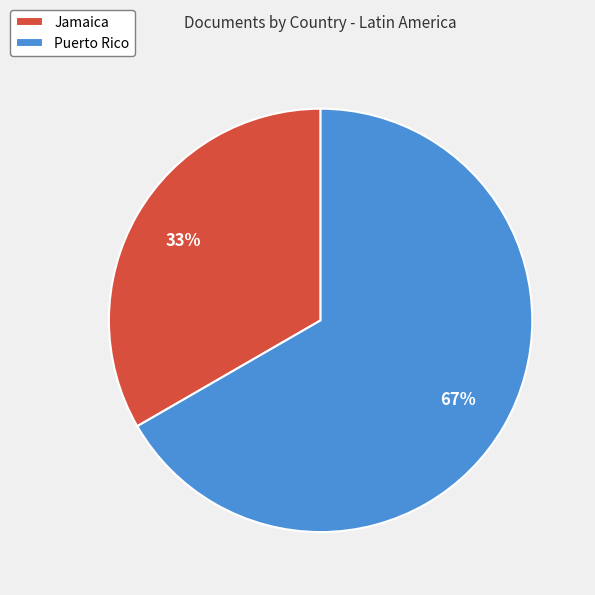

Count the number of slices in the pie.

2